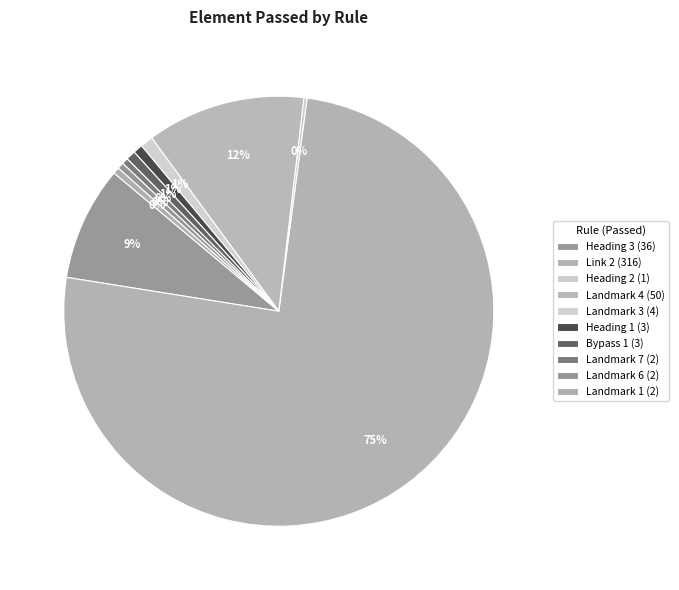

What is the largest slice in the pie chart?

Link 2